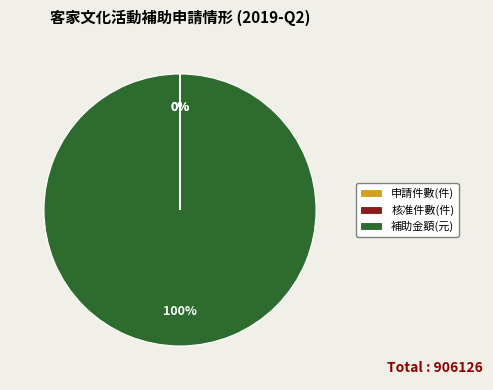

To the nearest percent, what is the average slice percentage?

33%